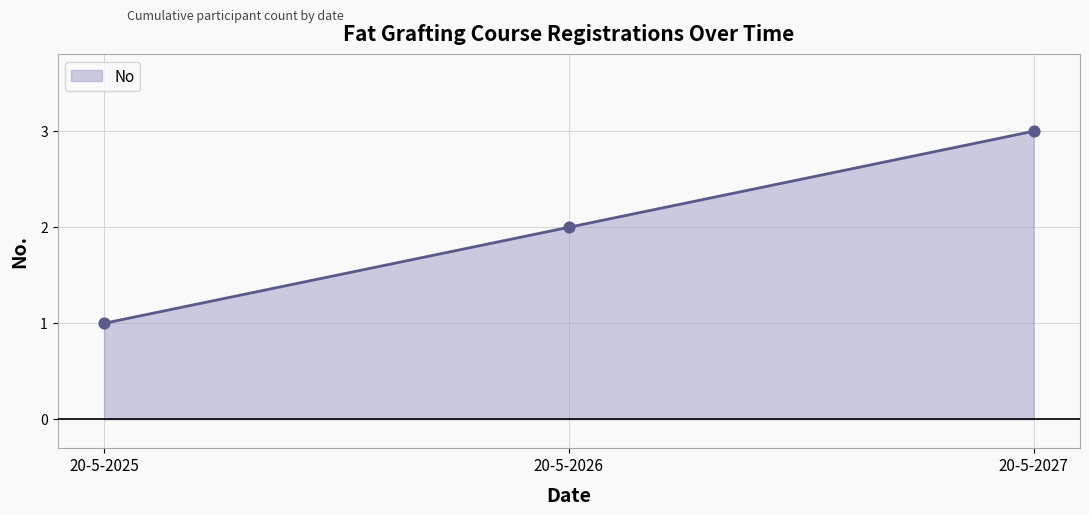

What is the ratio of the value at 20-5-2026 to the value at 20-5-2027?

0.7